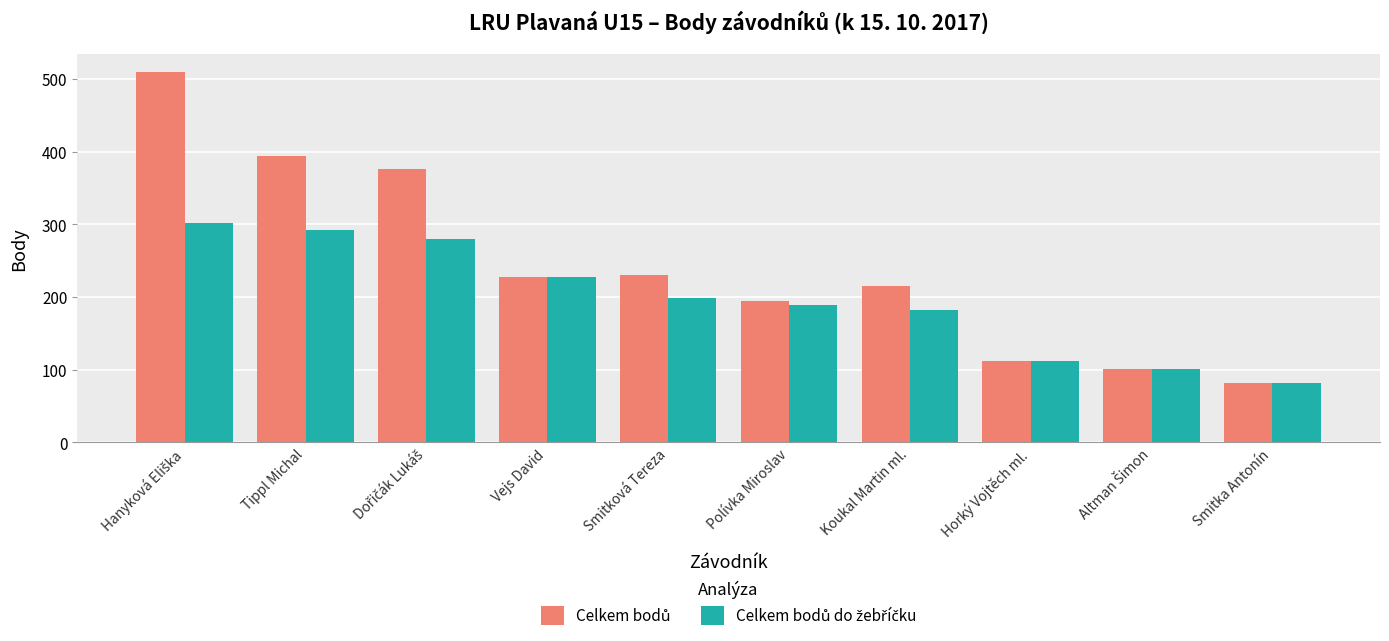

At which category does the chart reach its minimum across all series?

Smitka Antonín